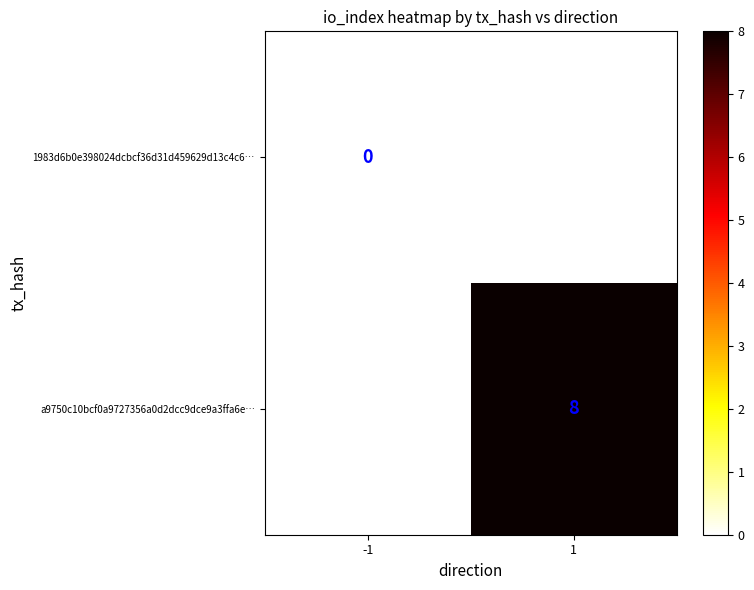

How many distinct data groups are displayed?

2